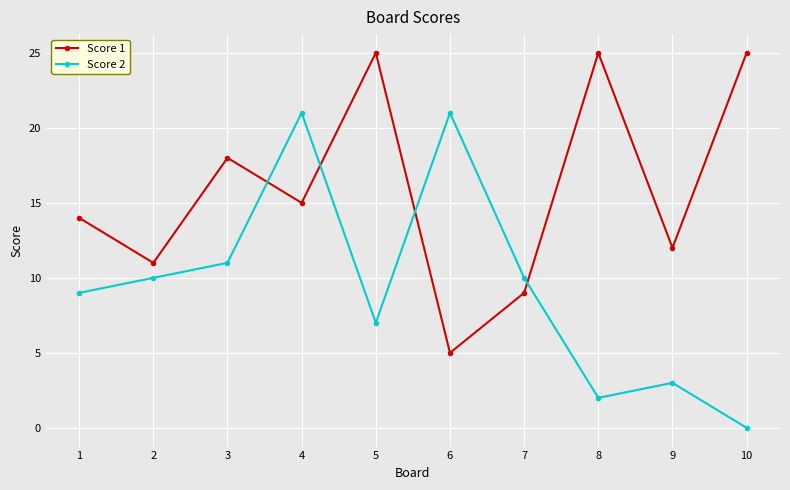

Between which two adjacent categories do Score 2 and Score 1 first intersect?

3 and 4